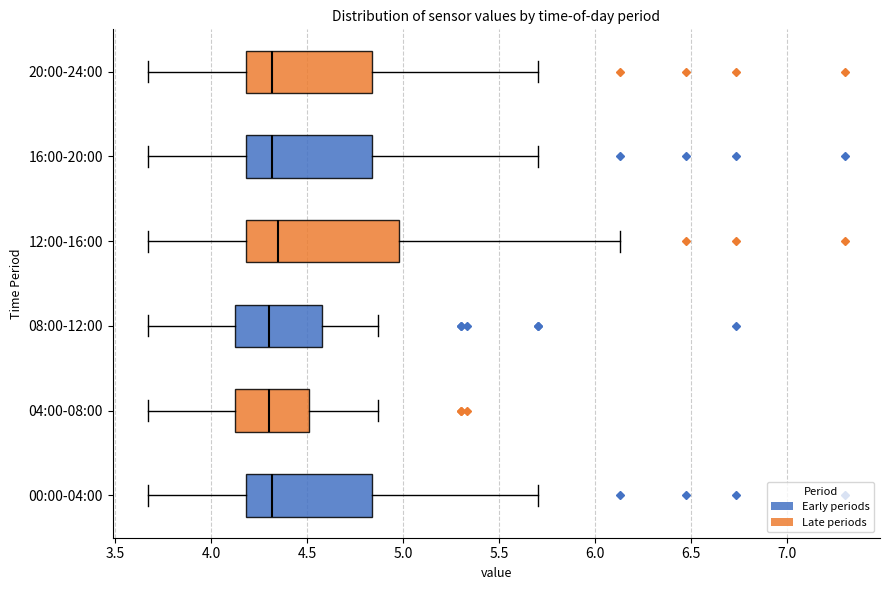

Reading bottom to top, read every box against the x-axis: the position of its median line, the range the box covers, and the ends of its whiskers. The values are not printed on the chart, so give them approximately, as read against the axis.

00:00-04:00: median 4.30, box 4.20 to 4.85, whiskers 3.65 to 5.70
04:00-08:00: median 4.30, box 4.10 to 4.50, whiskers 3.65 to 4.85
08:00-12:00: median 4.30, box 4.10 to 4.60, whiskers 3.65 to 4.85
12:00-16:00: median 4.35, box 4.20 to 5.00, whiskers 3.65 to 6.15
16:00-20:00: median 4.30, box 4.20 to 4.85, whiskers 3.65 to 5.70
20:00-24:00: median 4.30, box 4.20 to 4.85, whiskers 3.65 to 5.70